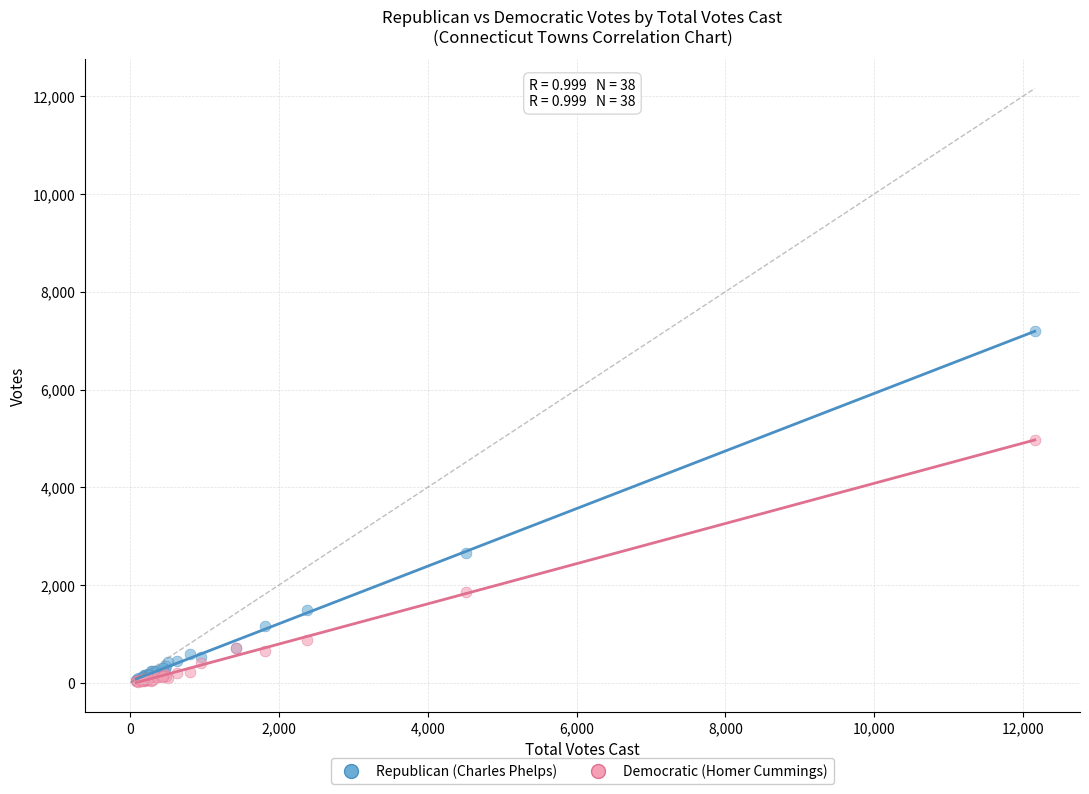

Across all series, what Y value is closest to 3605?

2656